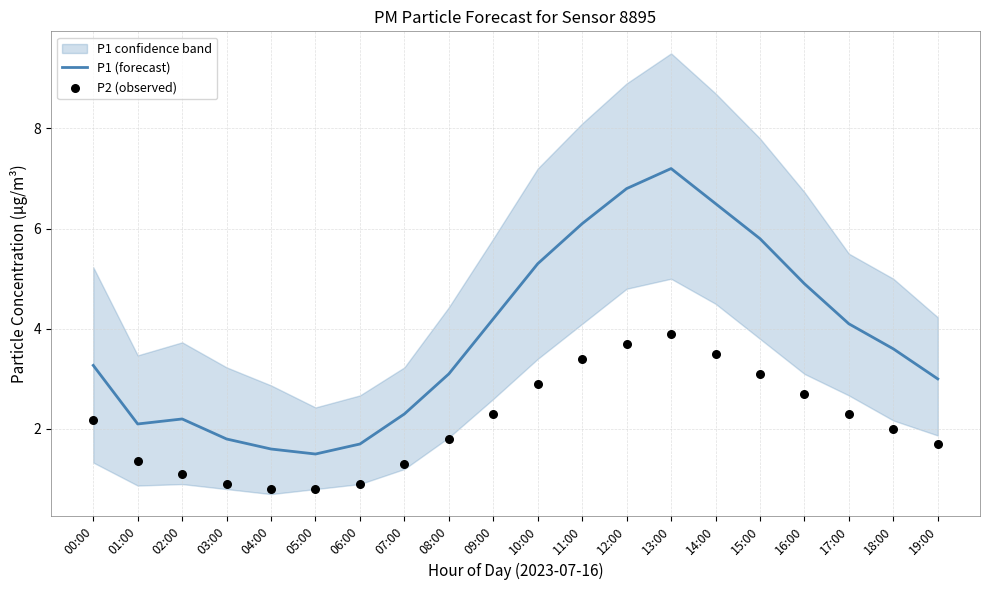

Which series contains the lowest Y value?

P2 (observed)